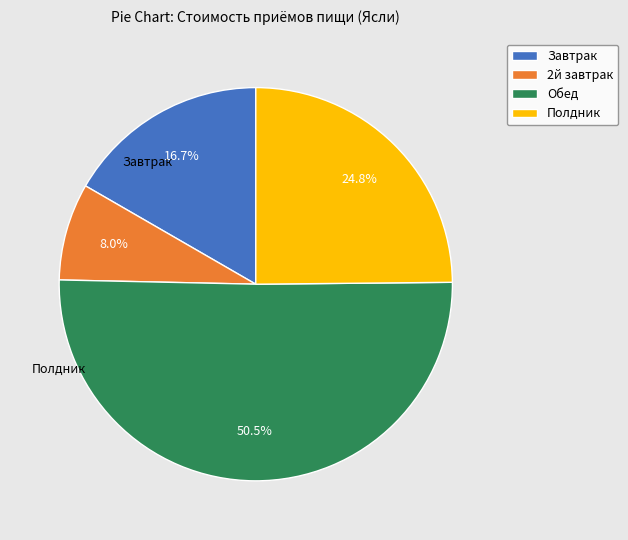

To the nearest percent, what is the difference between the largest and smallest slice percentages?

43%